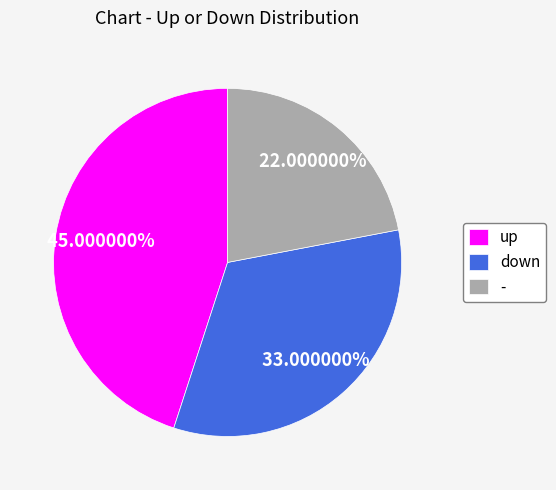

Count the number of slices in the pie.

3